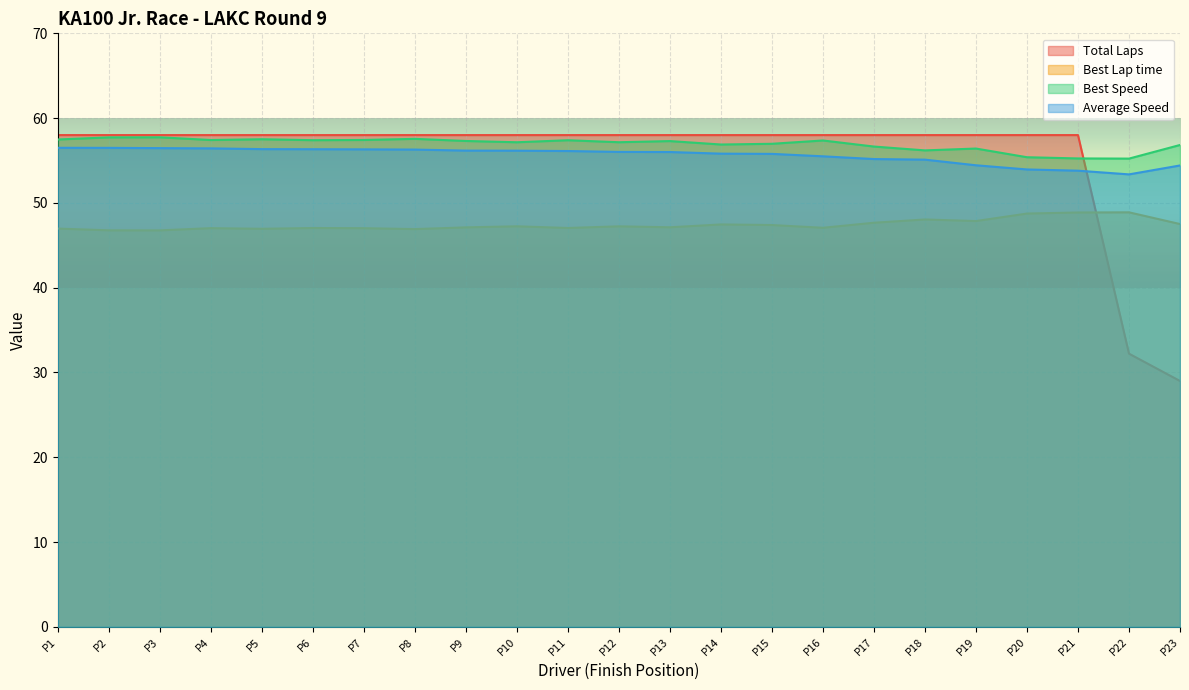

What is the difference between the highest and lowest values at P2?

11.2